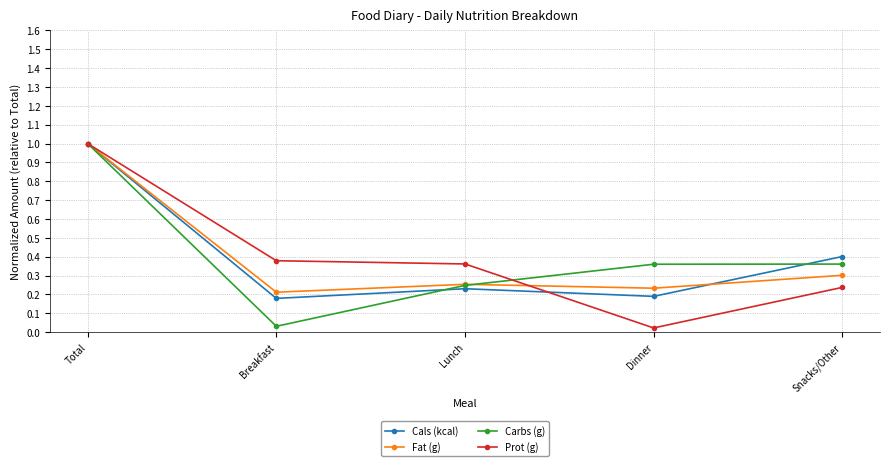

Which series changed the most between Breakfast and Lunch?

Carbs (g)